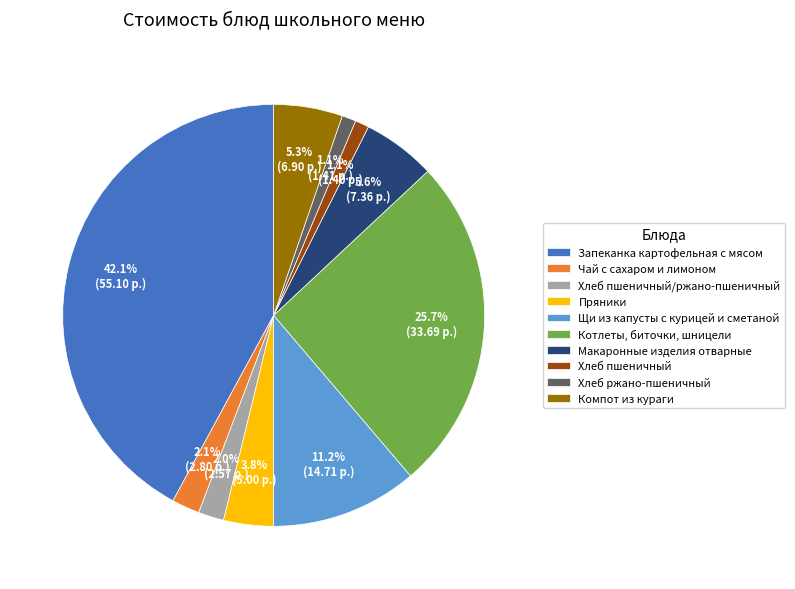

How many slices are in this pie chart?

10